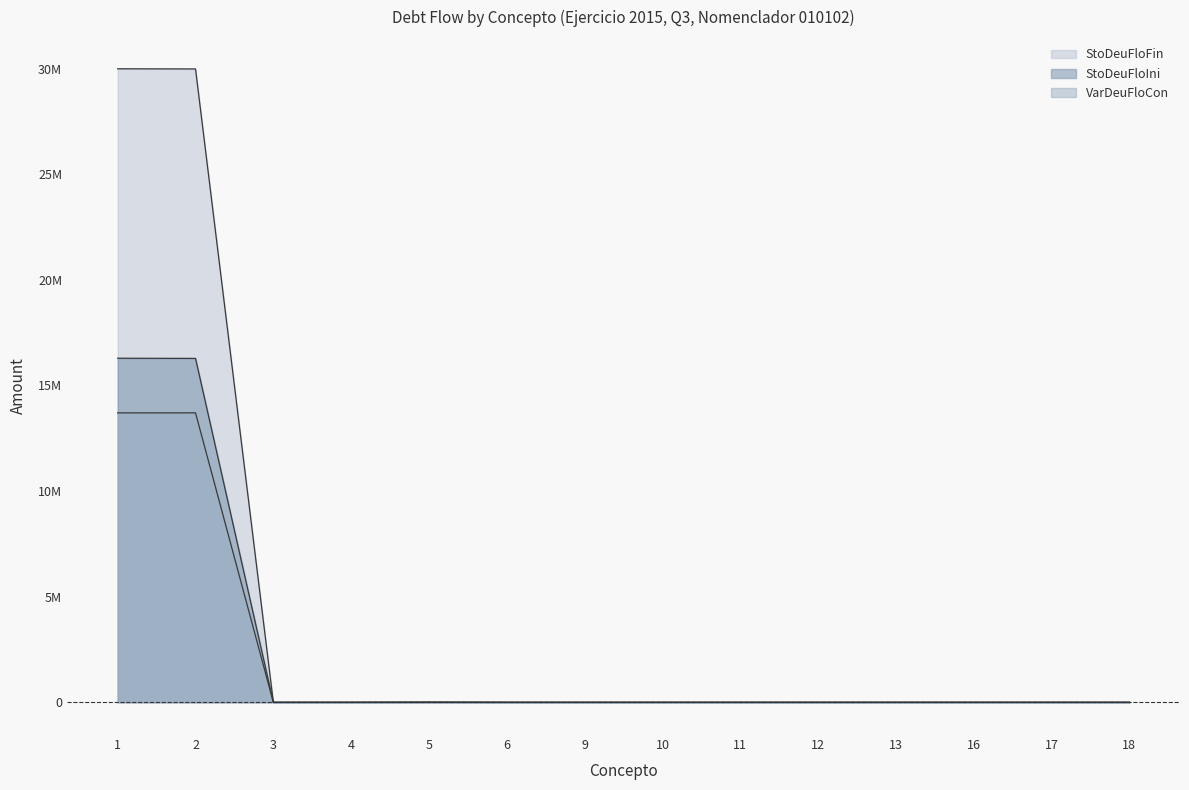

Is it true that VarDeuFloCon equals 0.0 at 11?

True